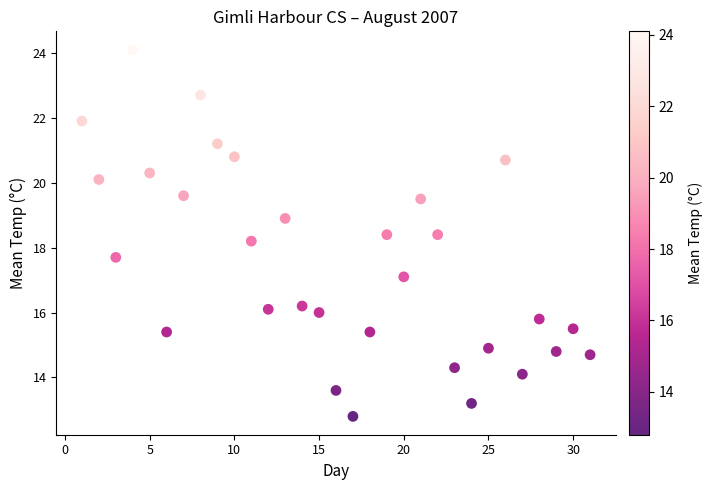

What is the range of Y values (max minus min)?

11.3